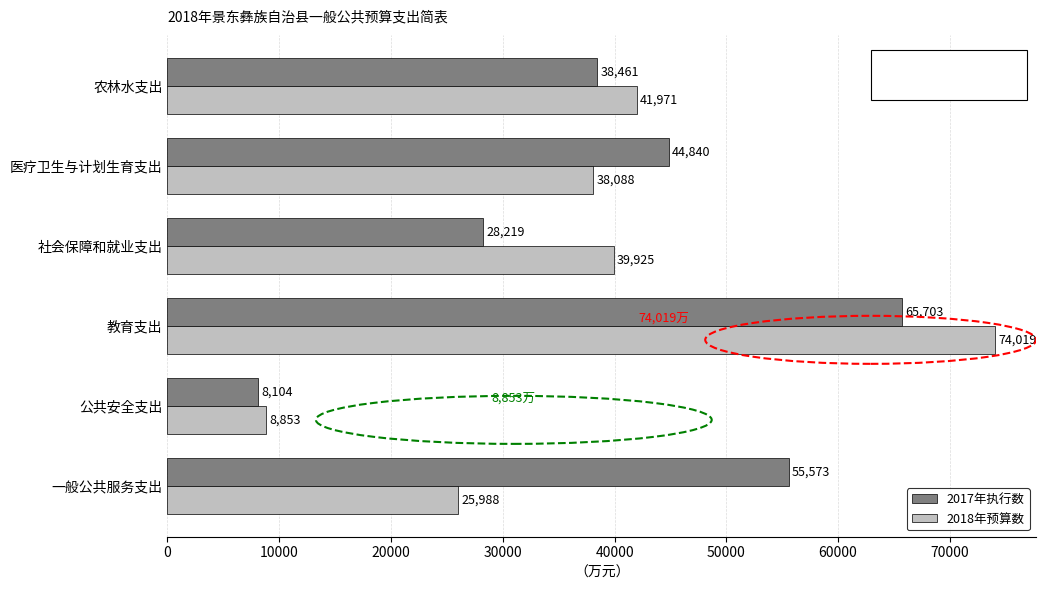

What is the smallest value displayed?

8104